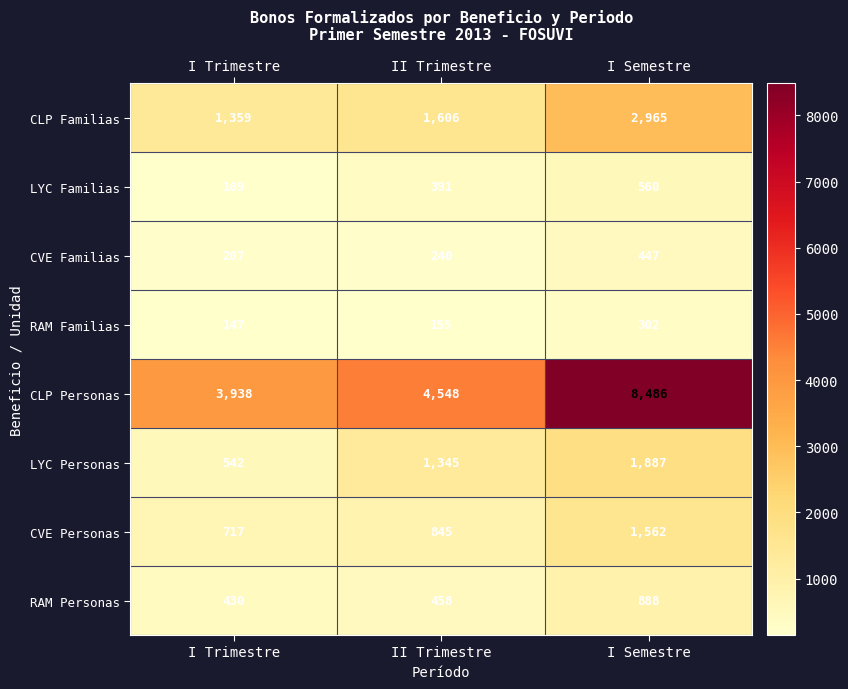

How many categories are shown in the chart?

3